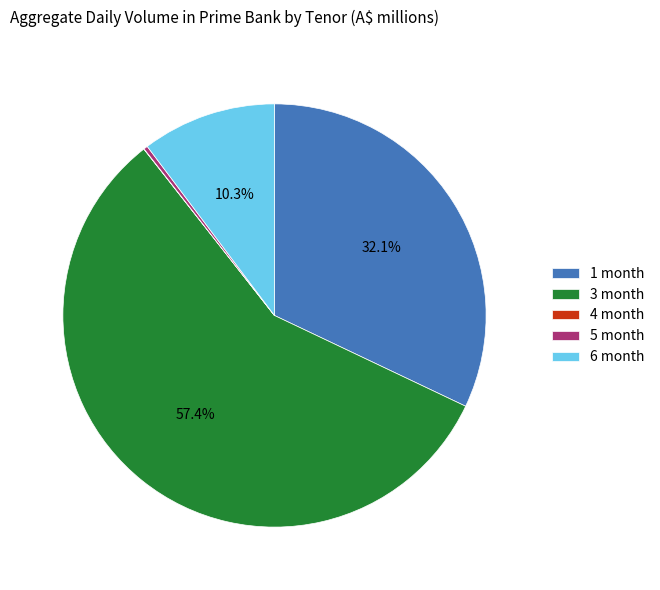

What percentage is the 3 month slice, to the nearest percent?

57%